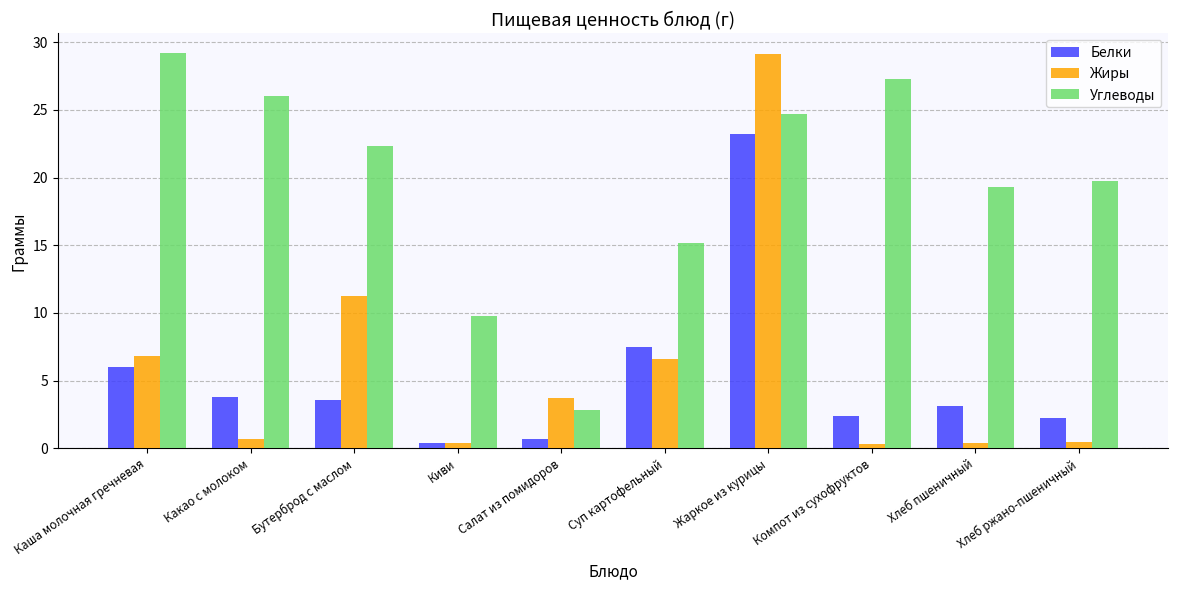

At which label does Углеводы reach its peak?

Каша молочная гречневая